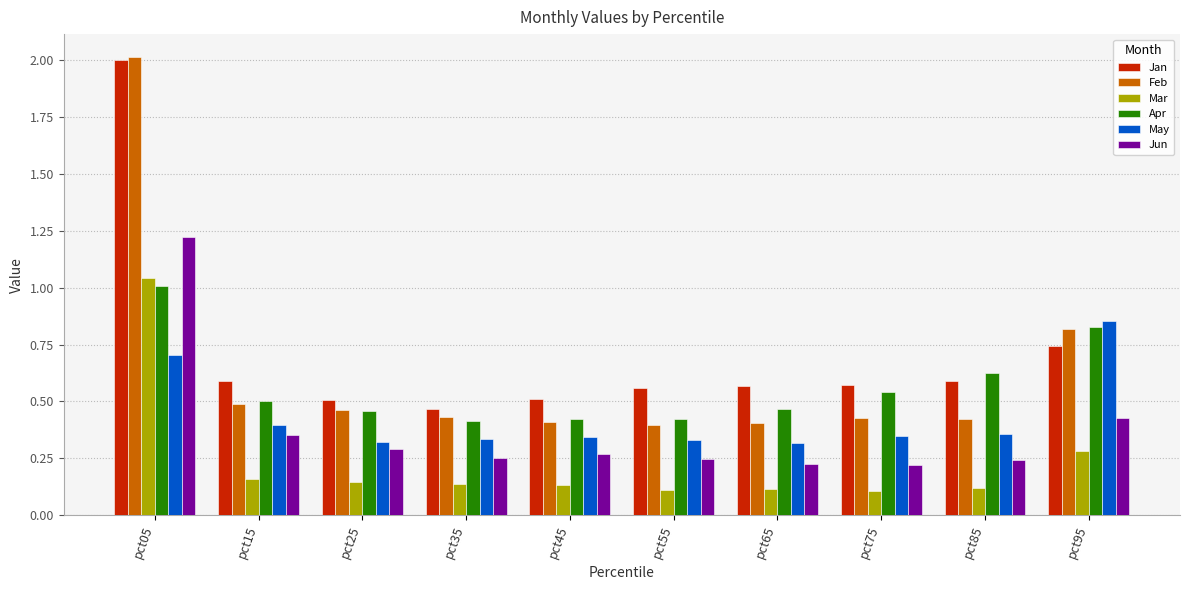

Which category has the highest value in the Mar series?

pct05